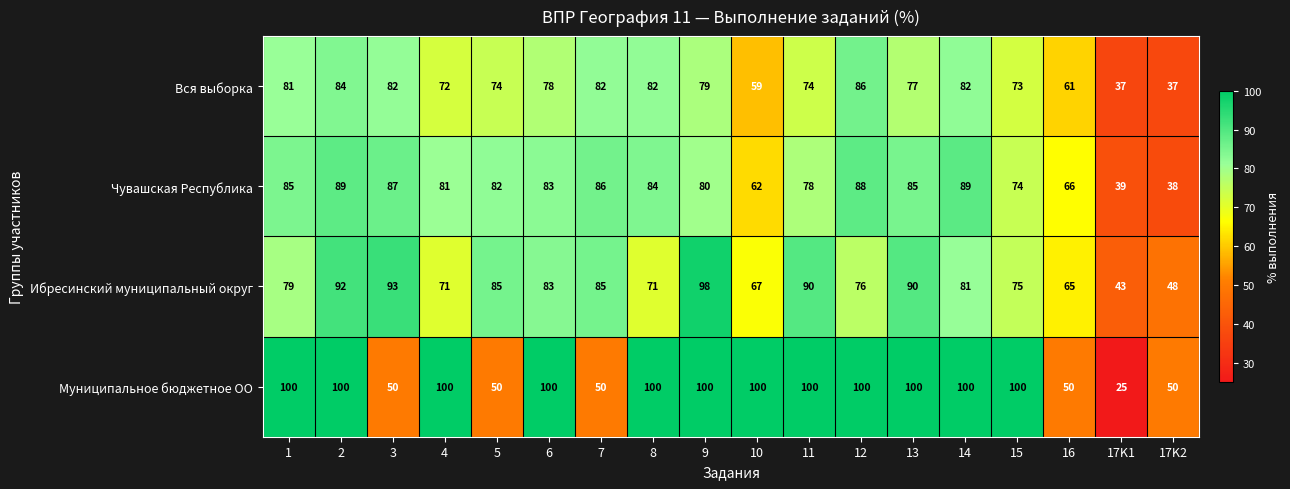

What is the minimum value for Муниципальное бюджетное ОО?

25